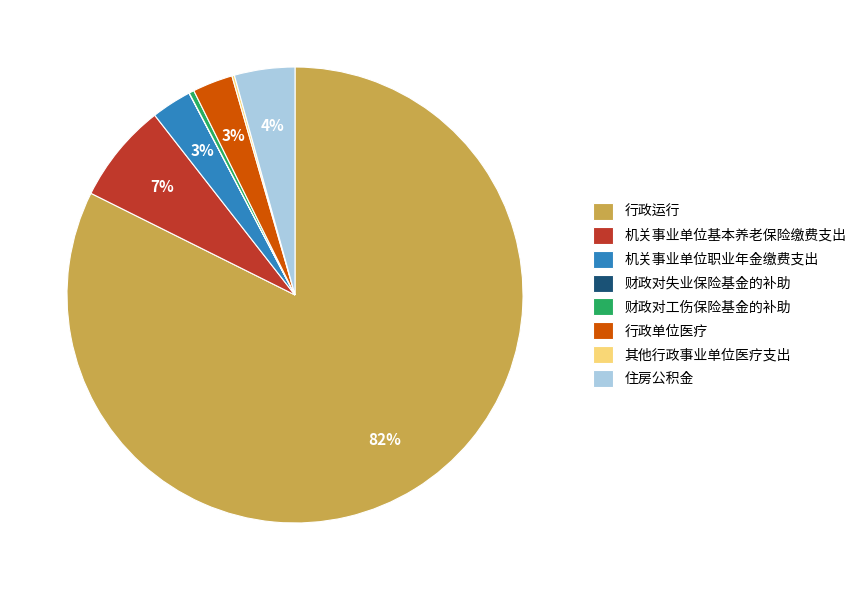

To the nearest percent, what is the difference between the 机关事业单位基本养老保险缴费支出 and 住房公积金 slice percentages?

3%